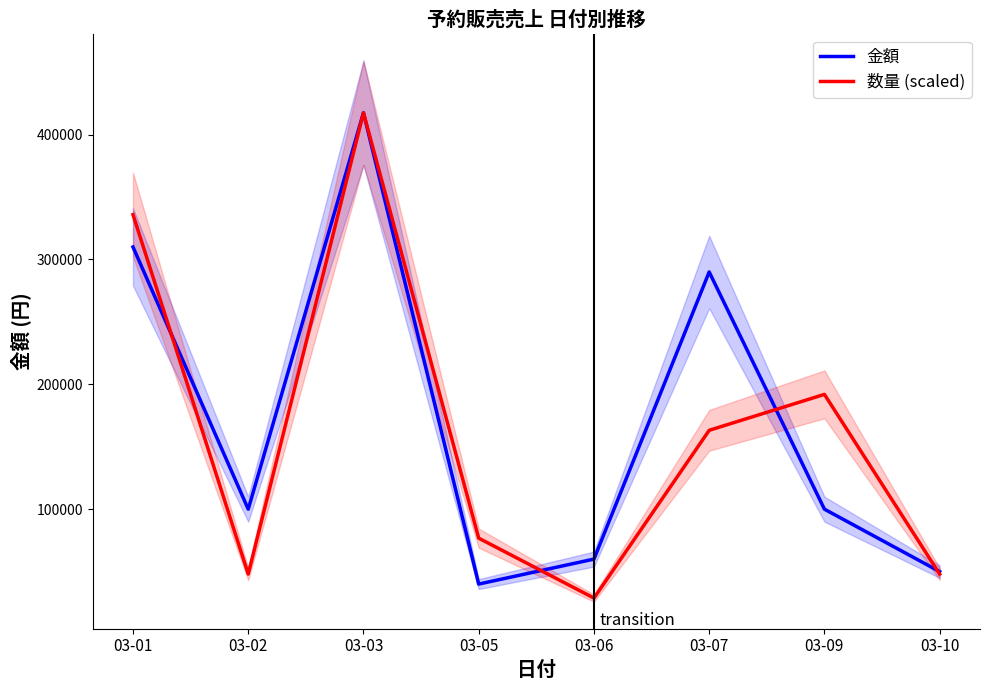

What are all the series names shown in the legend?

金額, 数量 (scaled)